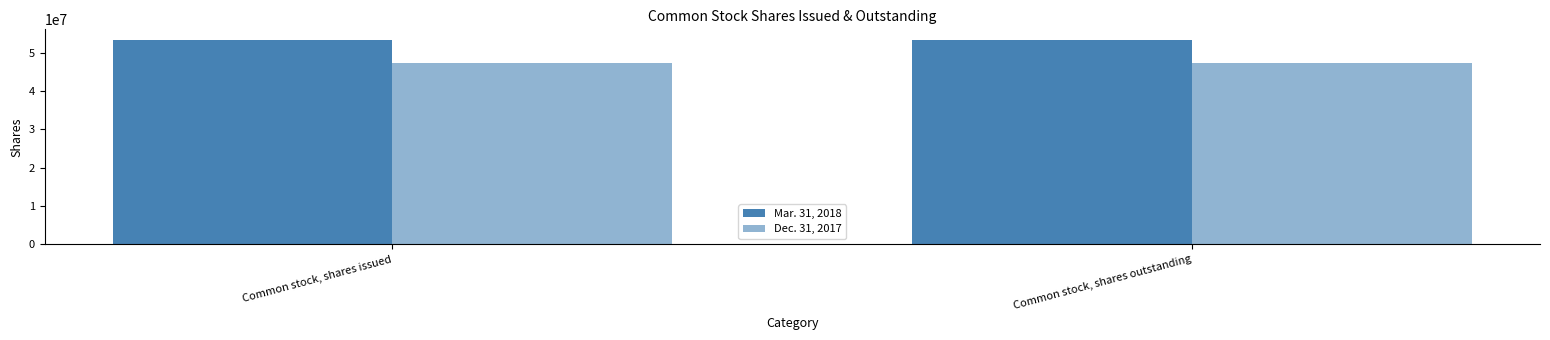

Reading left to right, extract all data points from this chart.

Mar. 31, 2018: Common stock, shares issued=53391428	Common stock, shares outstanding=53391428
Dec. 31, 2017: Common stock, shares issued=47236103	Common stock, shares outstanding=47236103